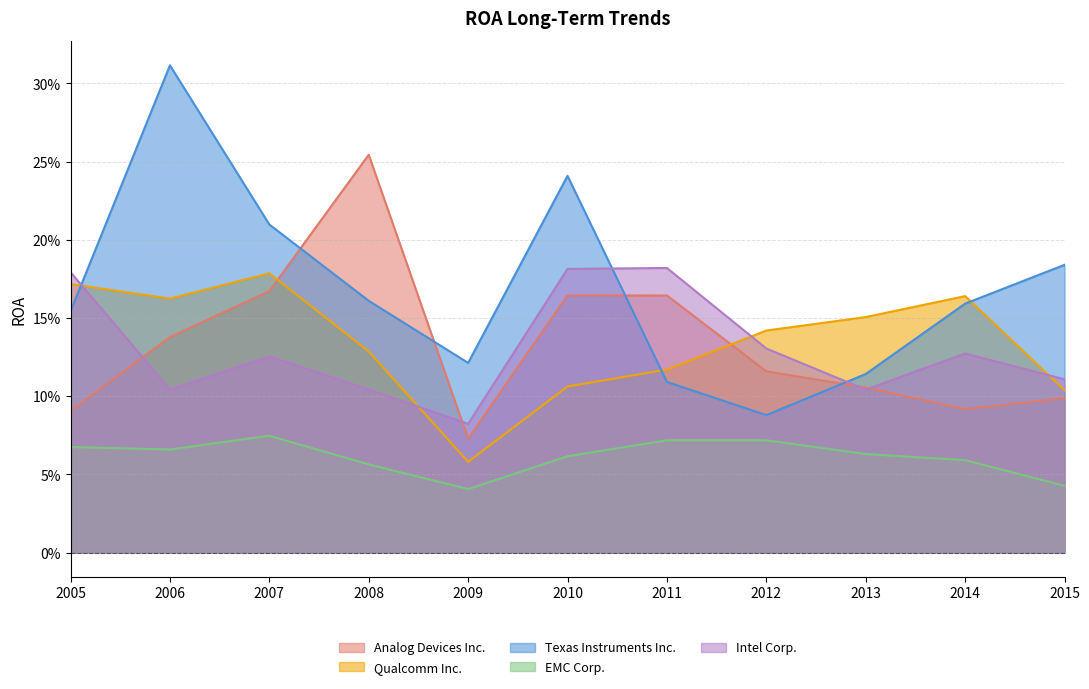

Where is the first local maximum for Analog Devices Inc.?

2008